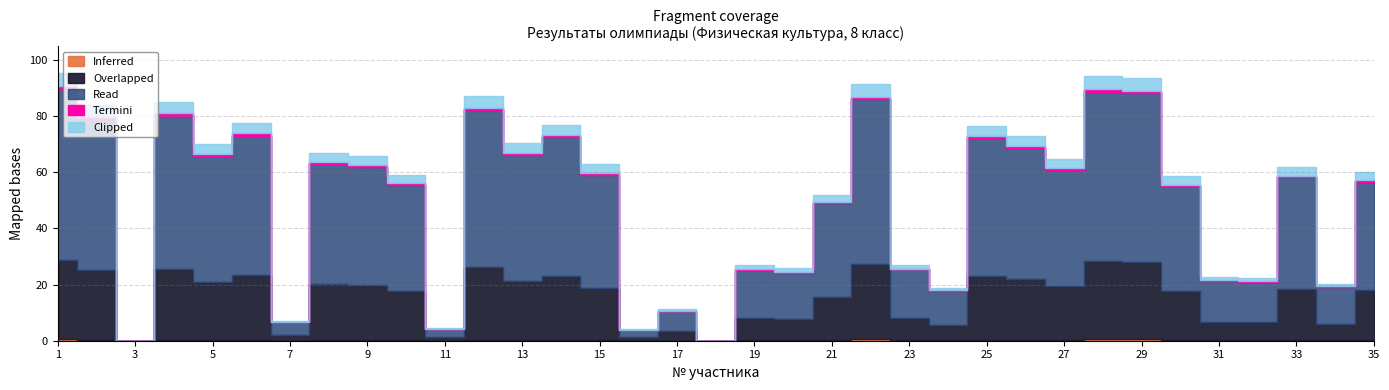

Where is the first local maximum?

4